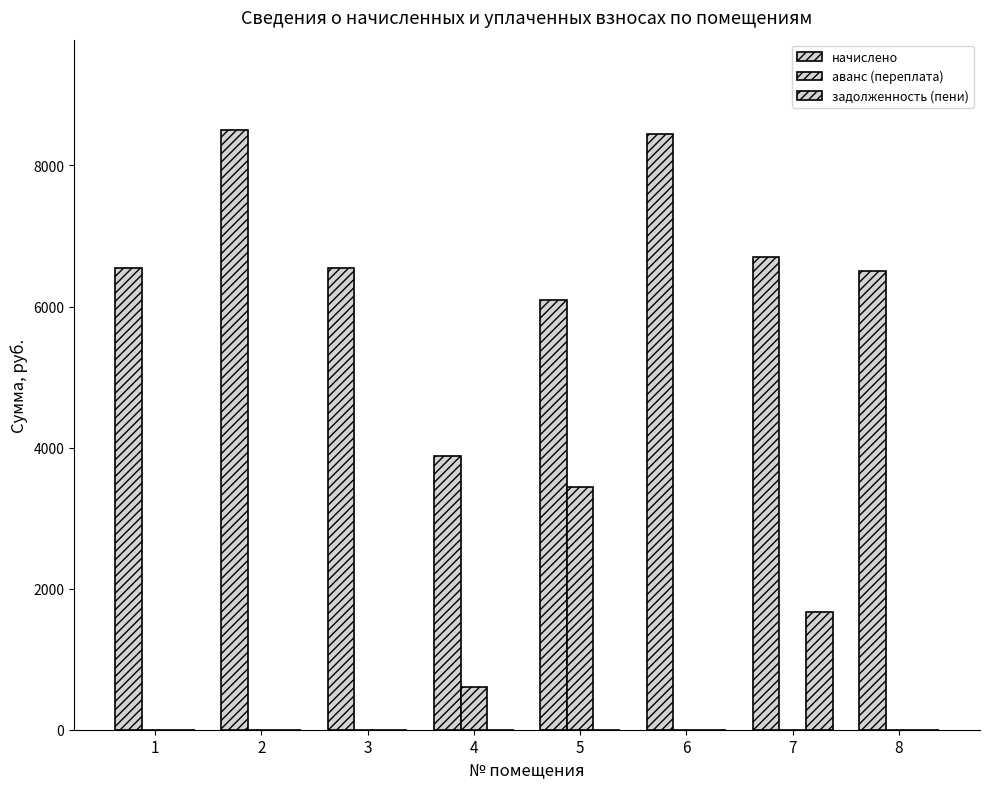

What is the total value across all series at 7?

8379.9